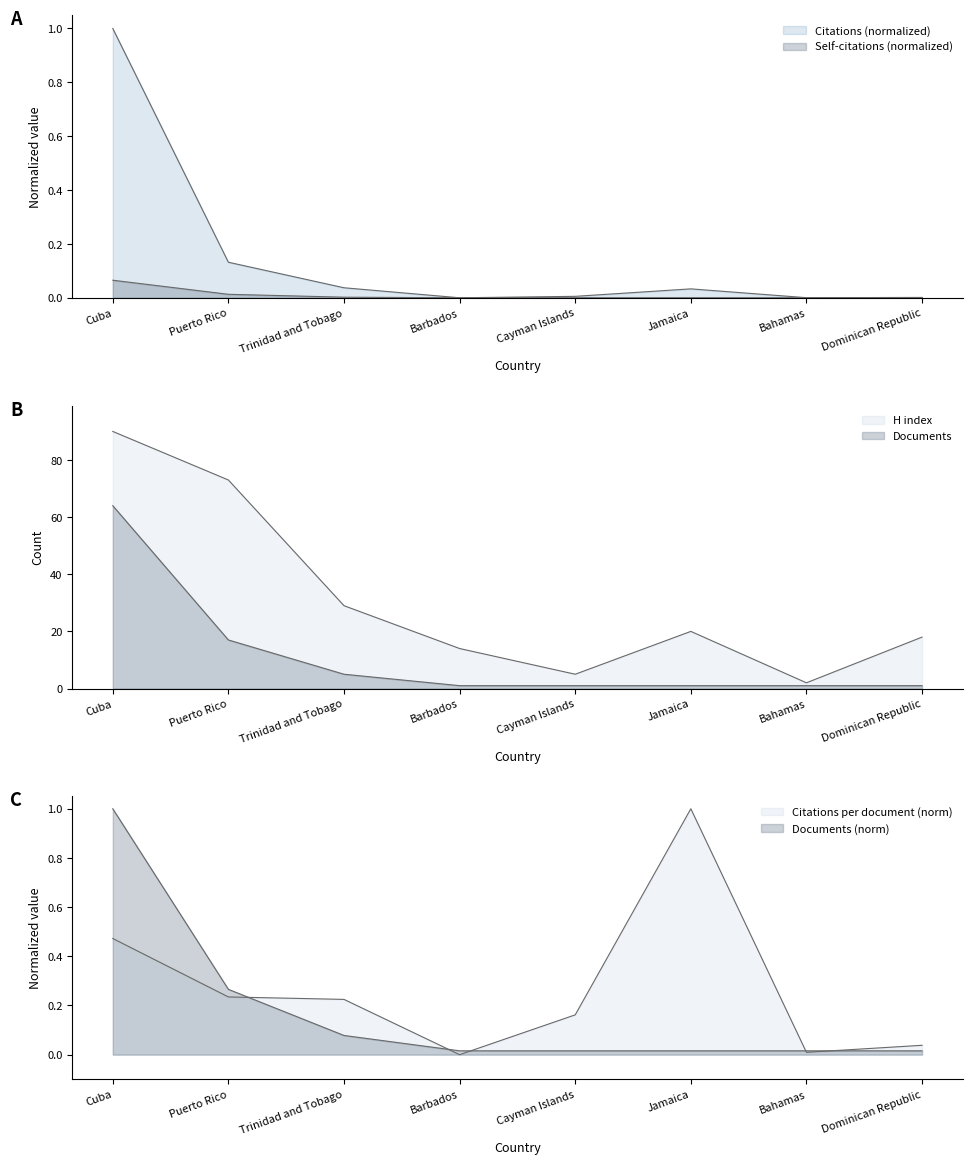

True or false: Self-citations has a value of 0.0 at Trinidad and Tobago.

False